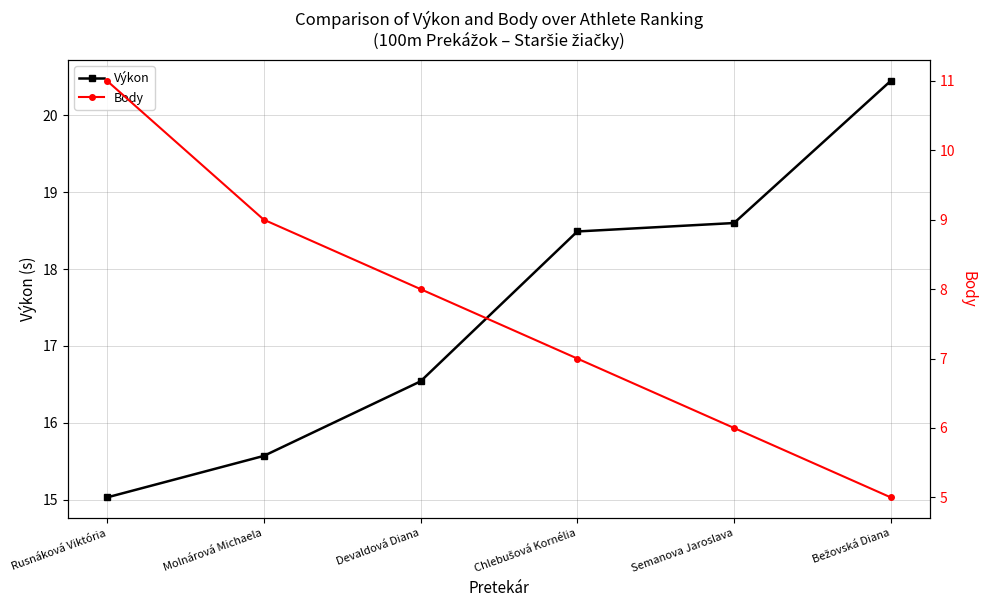

What position from the left is Molnárová Michaela?

2